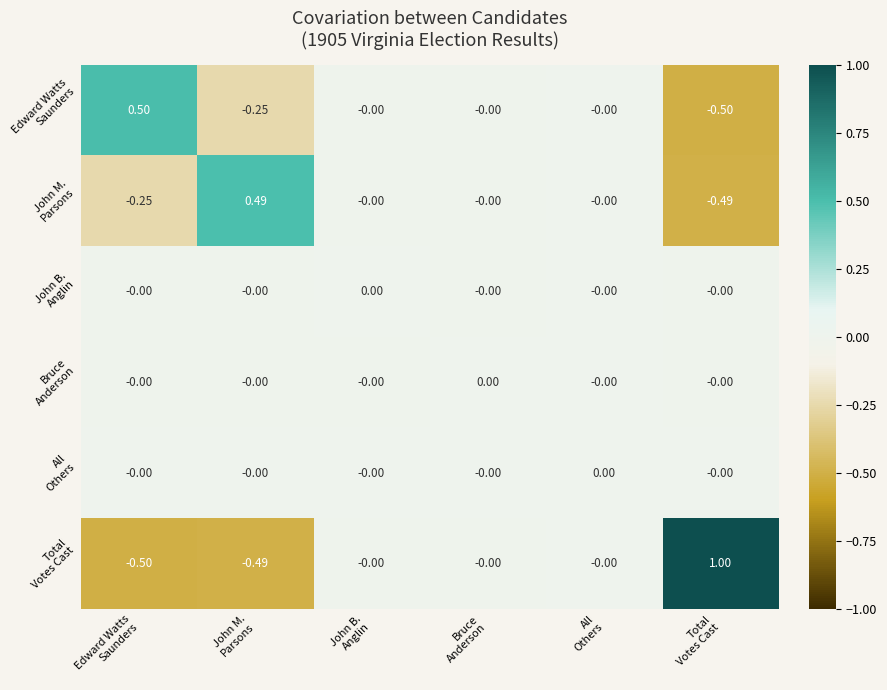

How many distinct data groups are displayed?

6